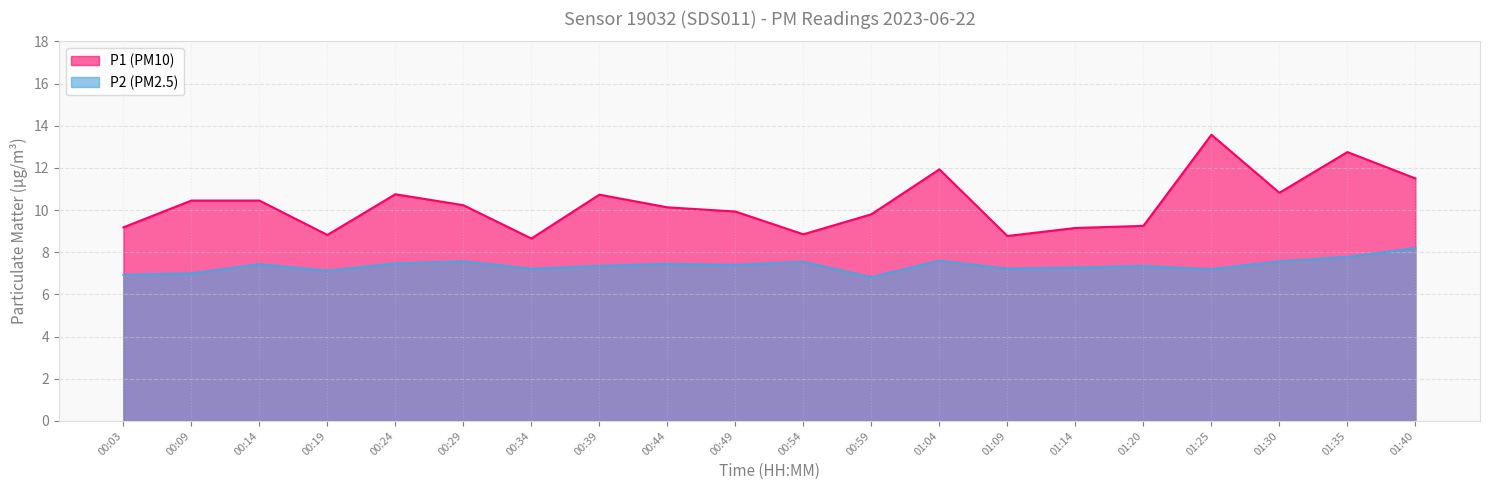

Where is the first local maximum for P1?

00:24